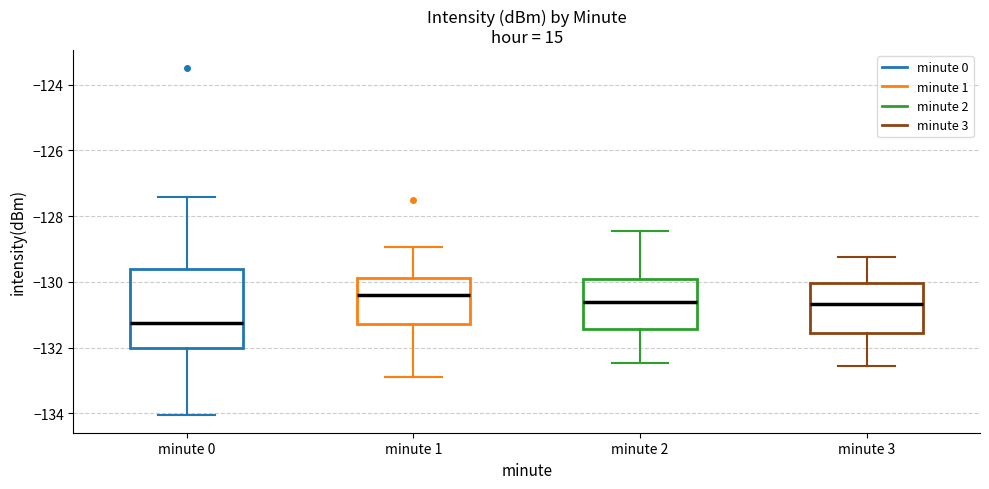

Where does the upper whisker of the box for minute 1 end on the y-axis? The values are not printed on the chart, so give them approximately, as read against the axis.

-129.0